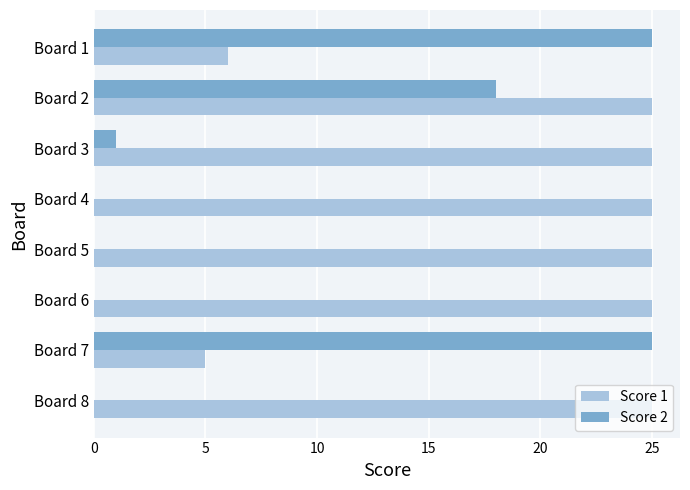

What is the maximum value shown in the chart?

25